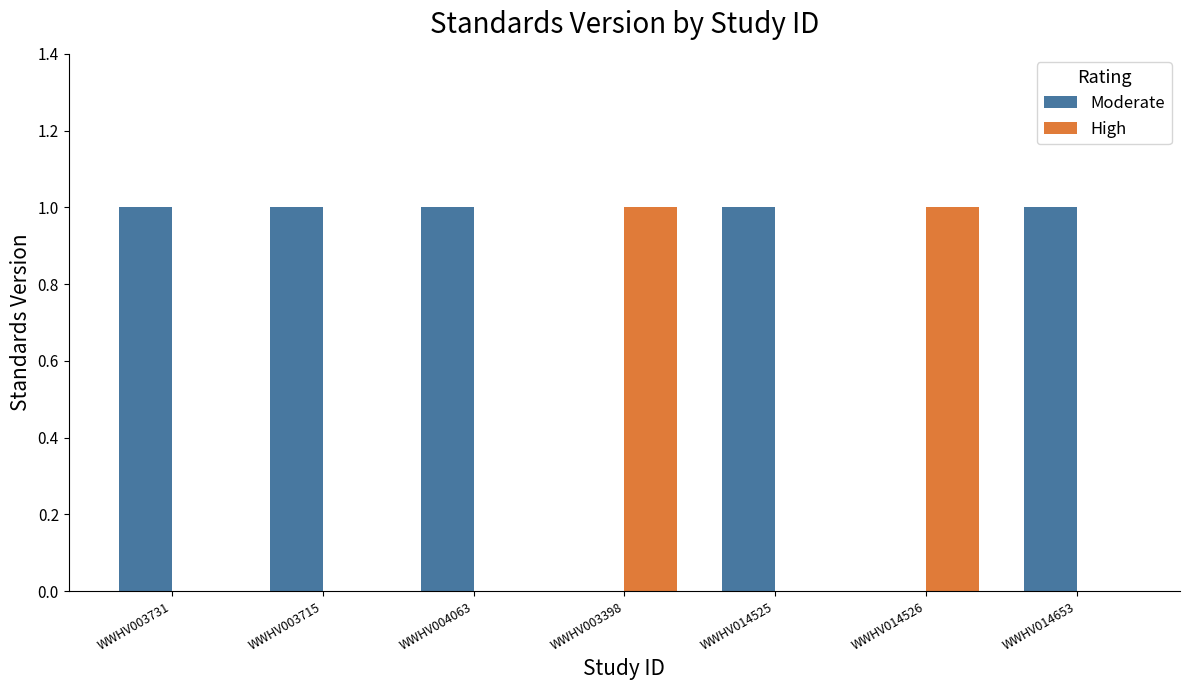

Reading right to left, list all the values displayed in this chart.

Moderate: 1	0	1	0	1	1	1
High: 0	1	0	1	0	0	0